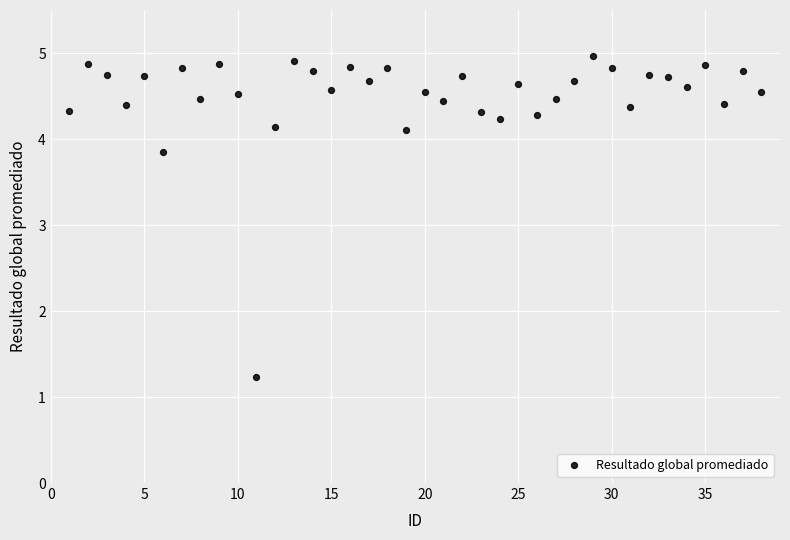

What Y value in the scatter plot is closest to 3?

3.9